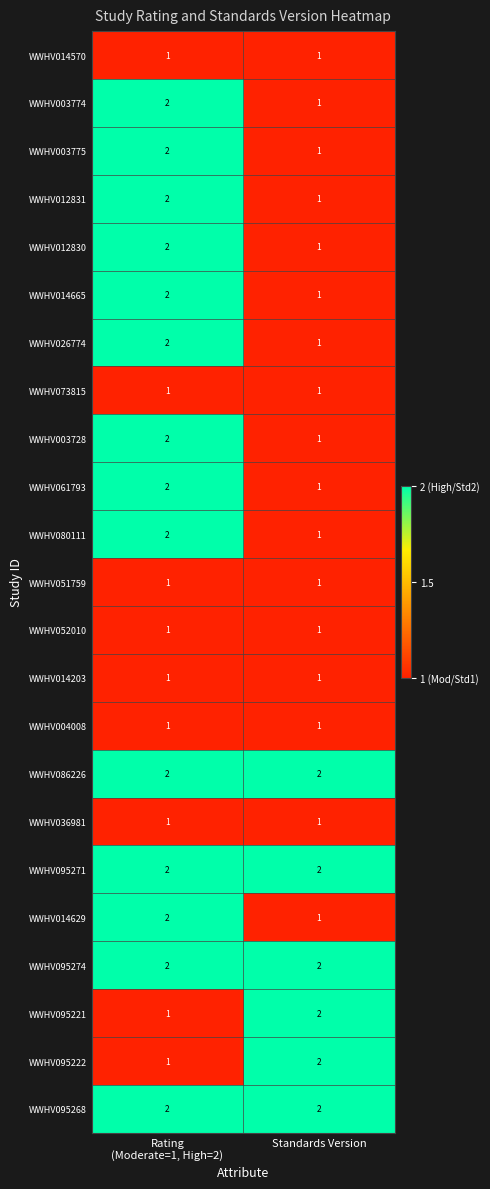

What is the minimum value shown in the chart?

1